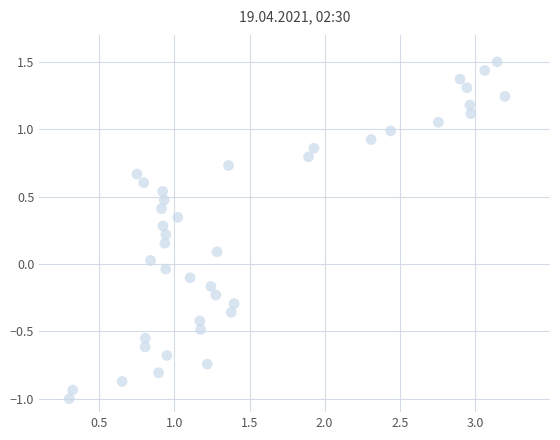

What is the range of X values (max minus min)?

2.9